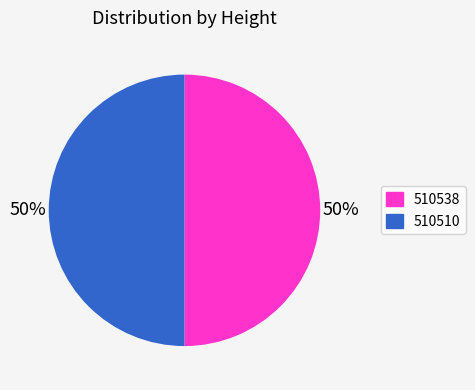

What is the ratio of the value at 510510 to the value at 510538?

1.0